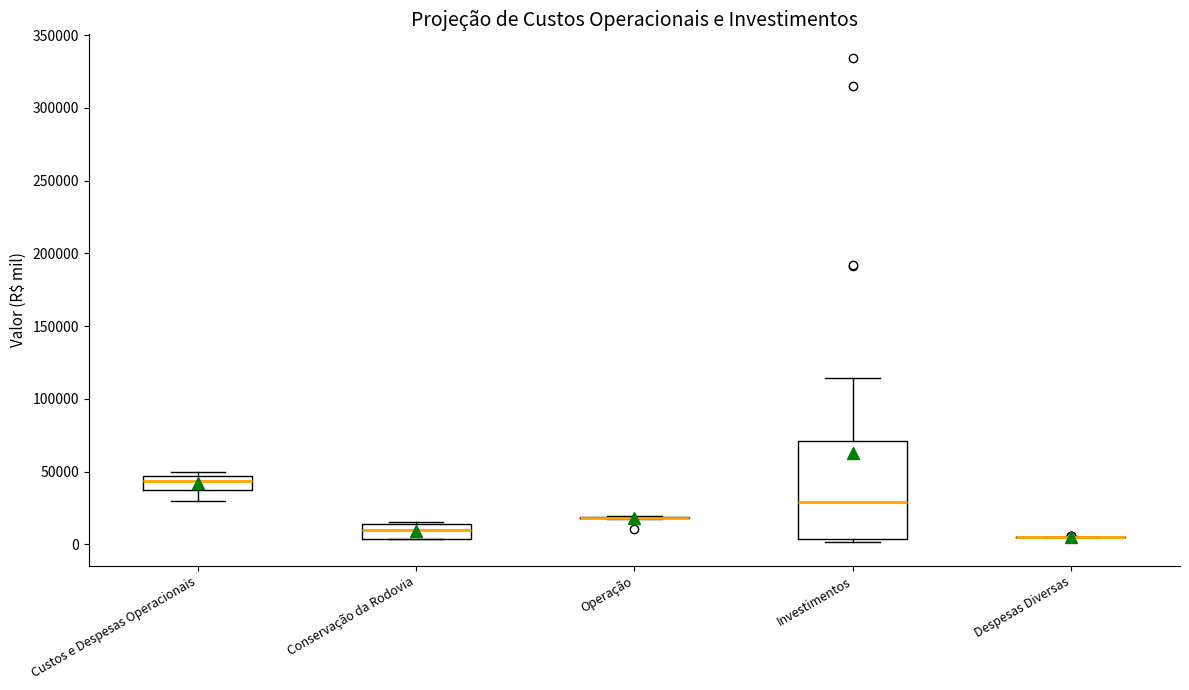

Reading left to right, read every box against the y-axis: the position of its median line, the range the box covers, and the ends of its whiskers. The values are not printed on the chart, so give them approximately, as read against the axis.

Custos e Despesas Operacionais: median 45000 (inside the box), box 40000 to 45000, whiskers 30000 to 50000
Conservação da Rodovia: median 10000, box 5000 to 15000, whiskers 5000 to 15000 (just above the box's upper edge)
Operação: box collapsed to a line at 20000, whiskers 15000 to 20000
Investimentos: median 30000, box 5000 to 70000, whiskers 0 to 115000
Despesas Diversas: box collapsed to a line at 5000, whiskers 5000 to 5000